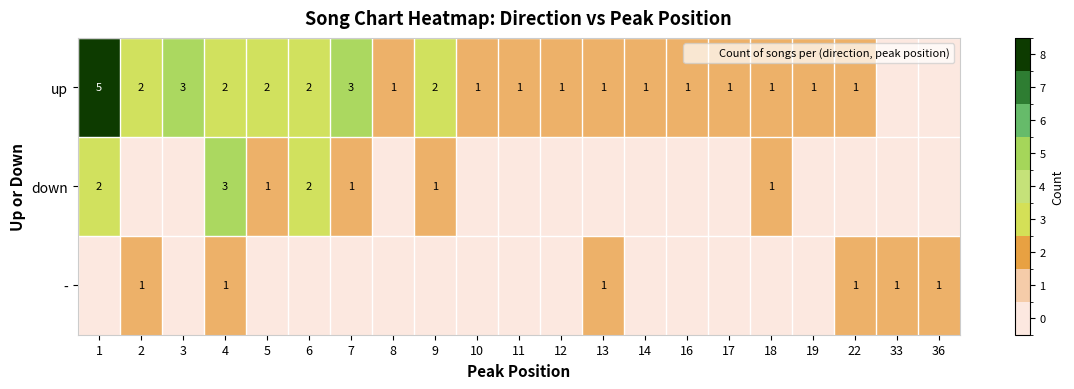

List the labels in order of - value, smallest first.

1, 3, 5, 6, 7, 8, 9, 10, 11, 12, 14, 16, 17, 18, 19, 2, 4, 13, 22, 33, 36